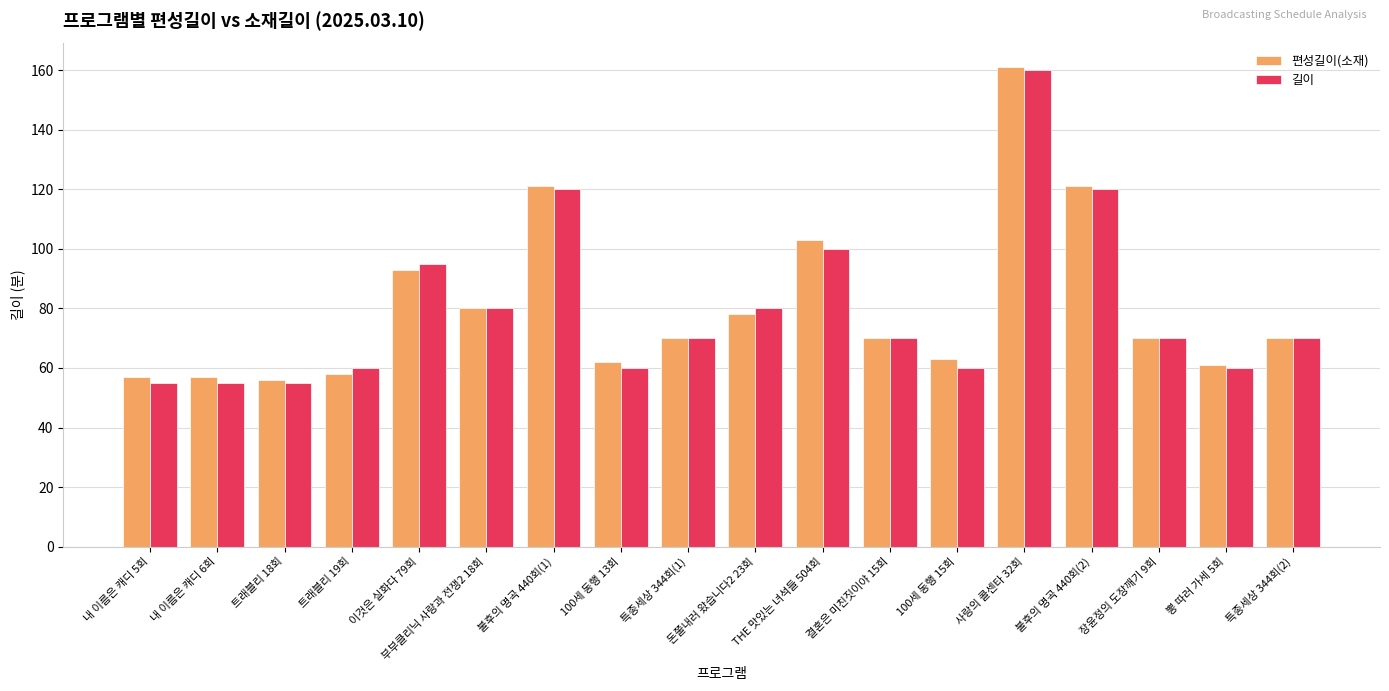

Is the value of 길이 at 불후의 명곡 440회(2) greater than the value of 편성길이(소재) at 돈쭐내러 왔습니다2 23회?

Yes